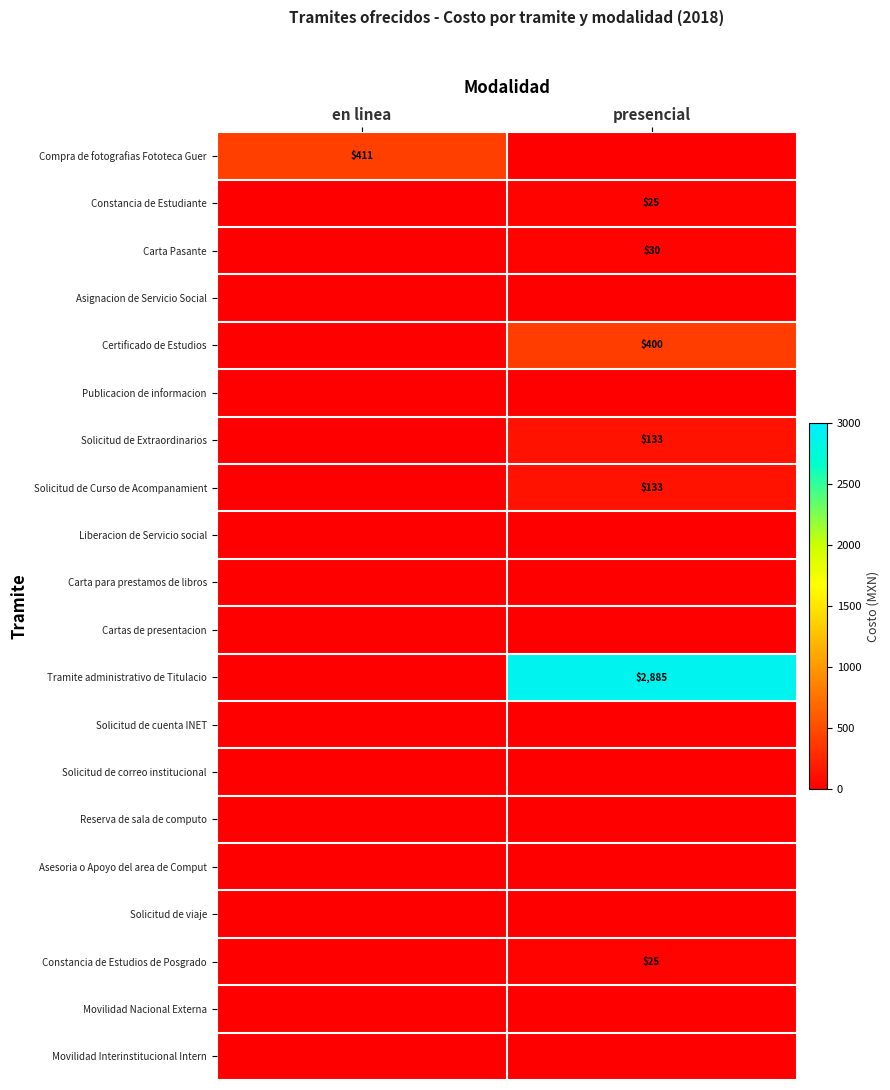

Is it true that Compra de fotografias Fototeca Guer equals 225 at en linea?

False